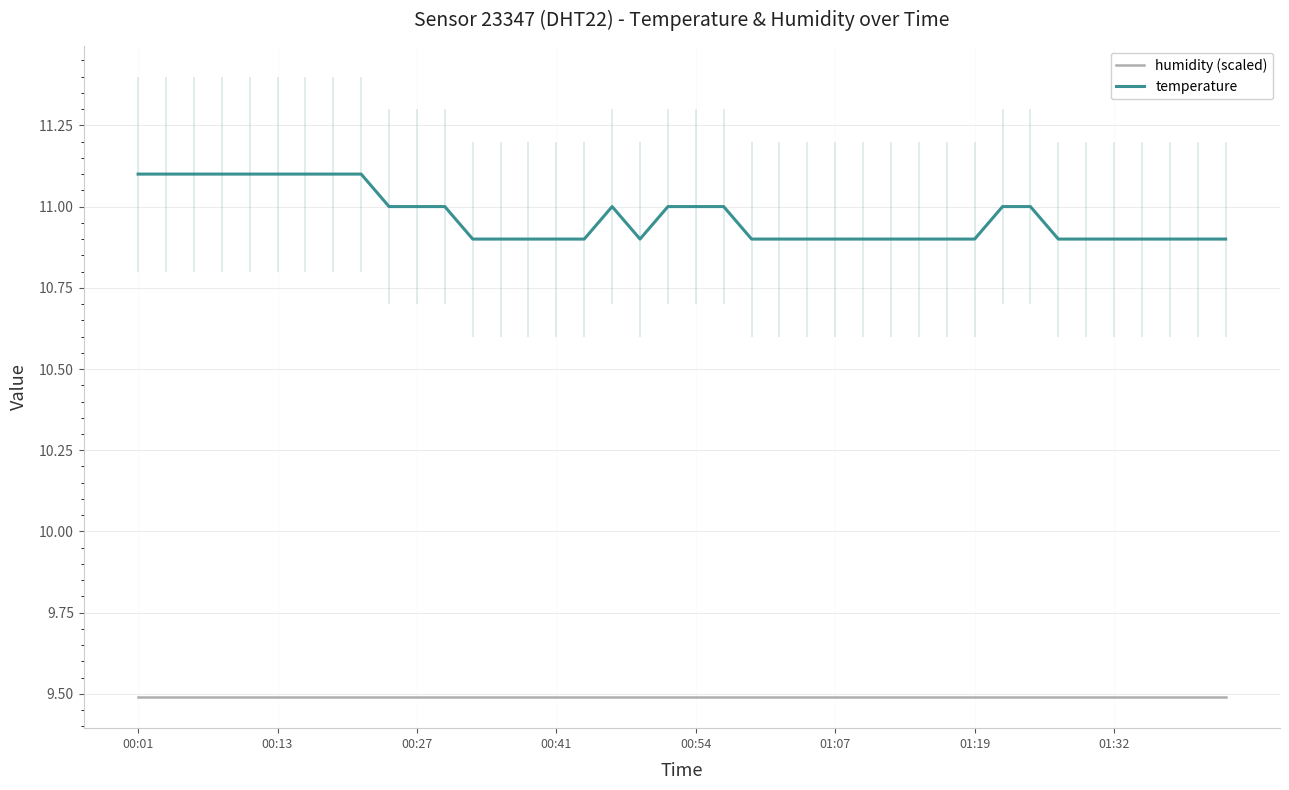

What is the difference between the temperature values at 17 and 22?

0.1